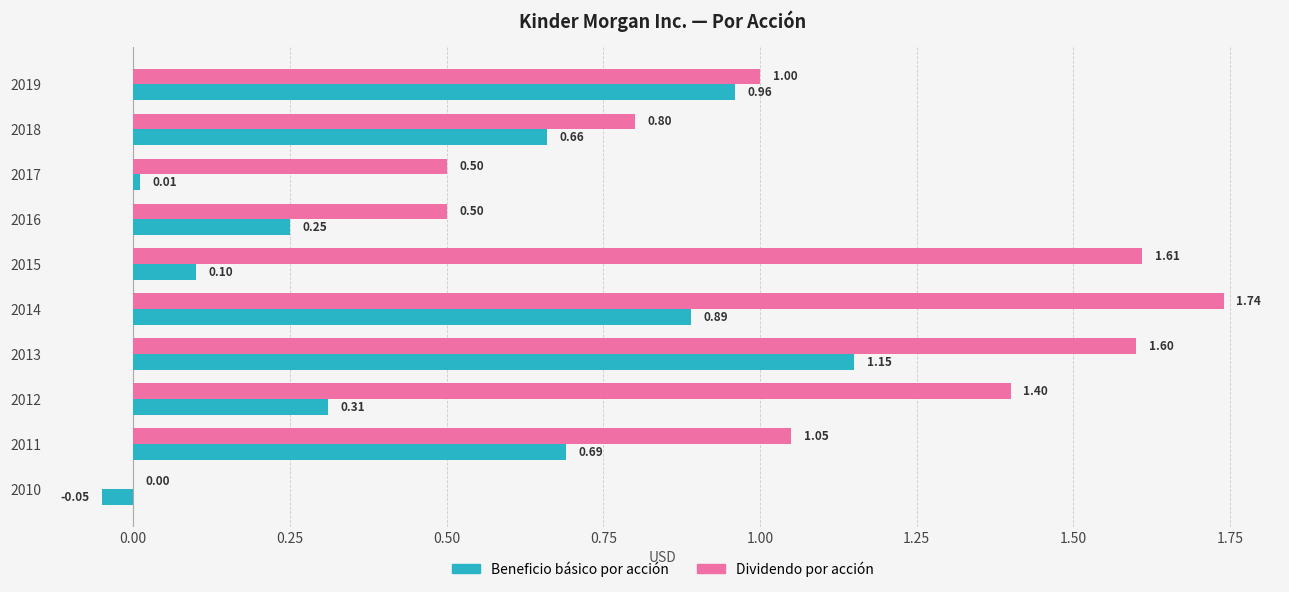

Count the number of categories in the chart.

10